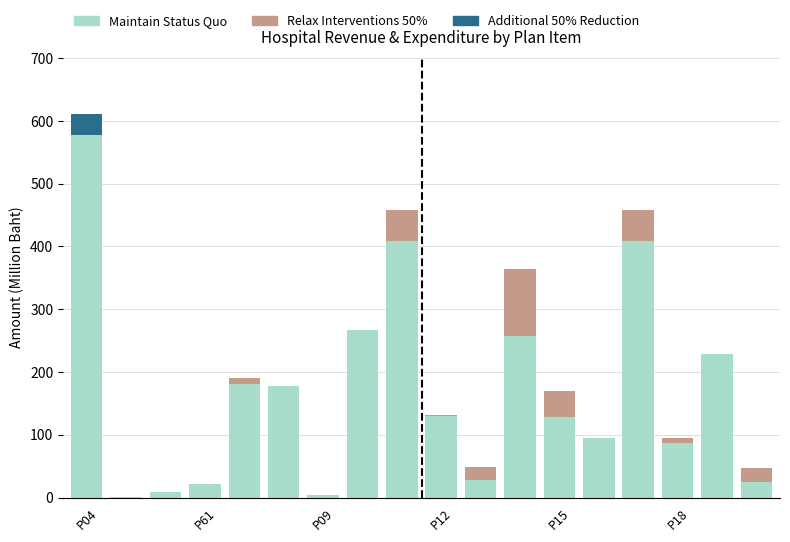

What is the highest value of the Maintain Status Quo series?

577.7